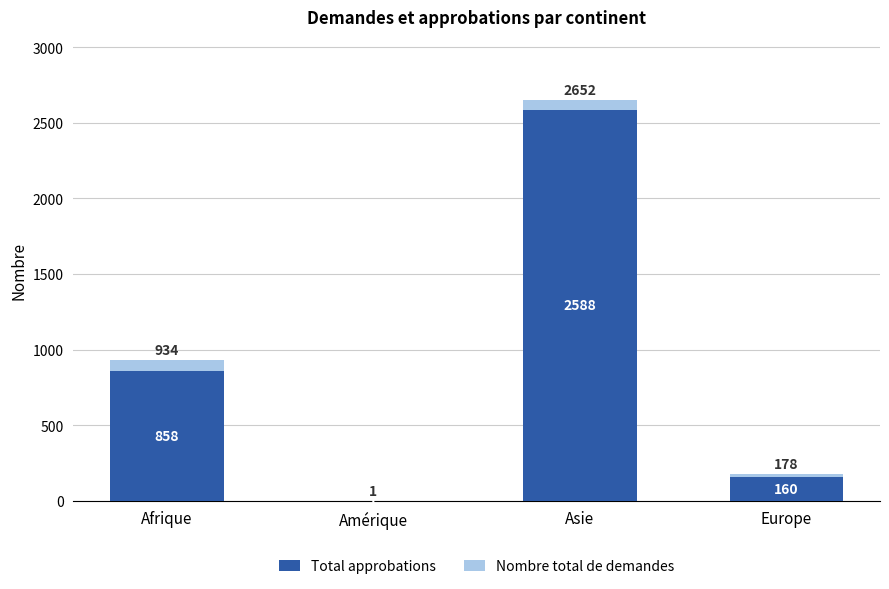

Are the bars grouped side by side (vs. stacked)?

No